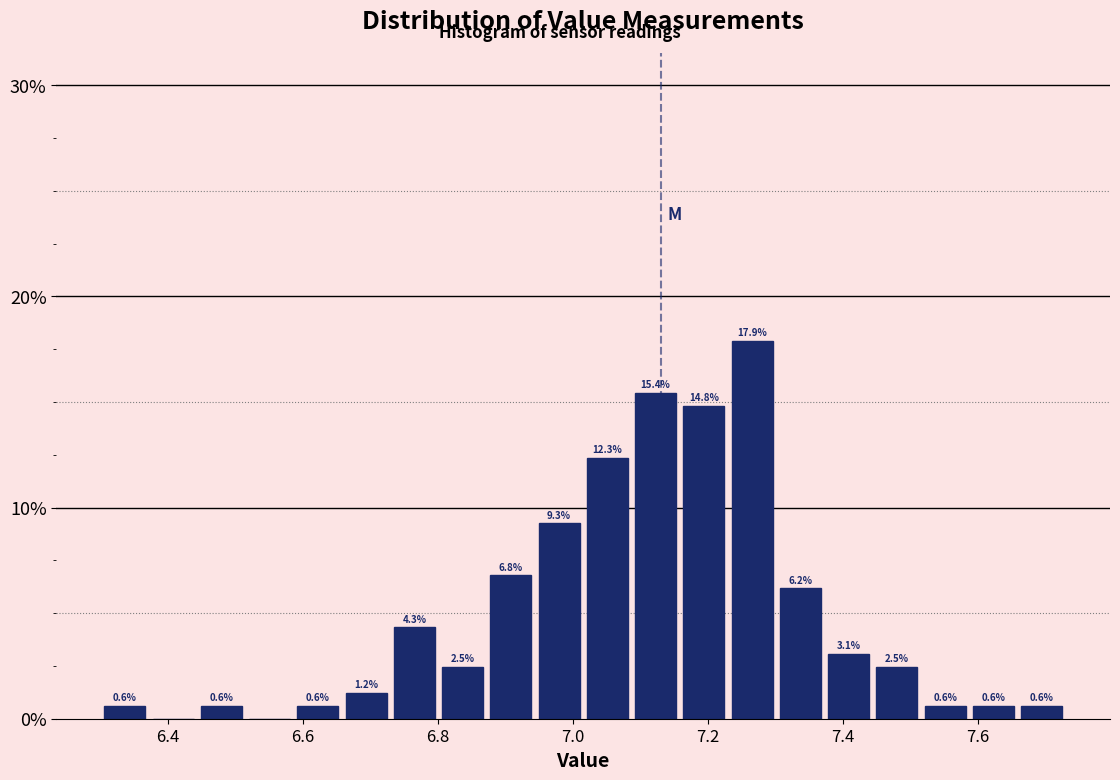

Around what value on the x-axis is the tallest bar? Give the approximate position of its centre, as read against the axis.

7.26